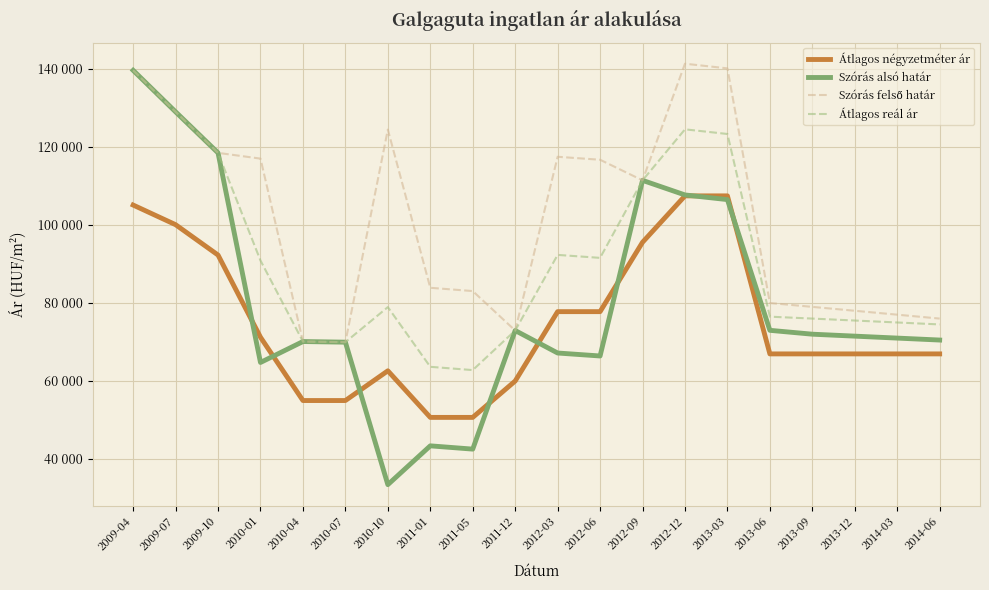

What is the difference between the Átlagos reál ár values at 2012-06 and 2010-04?

21440